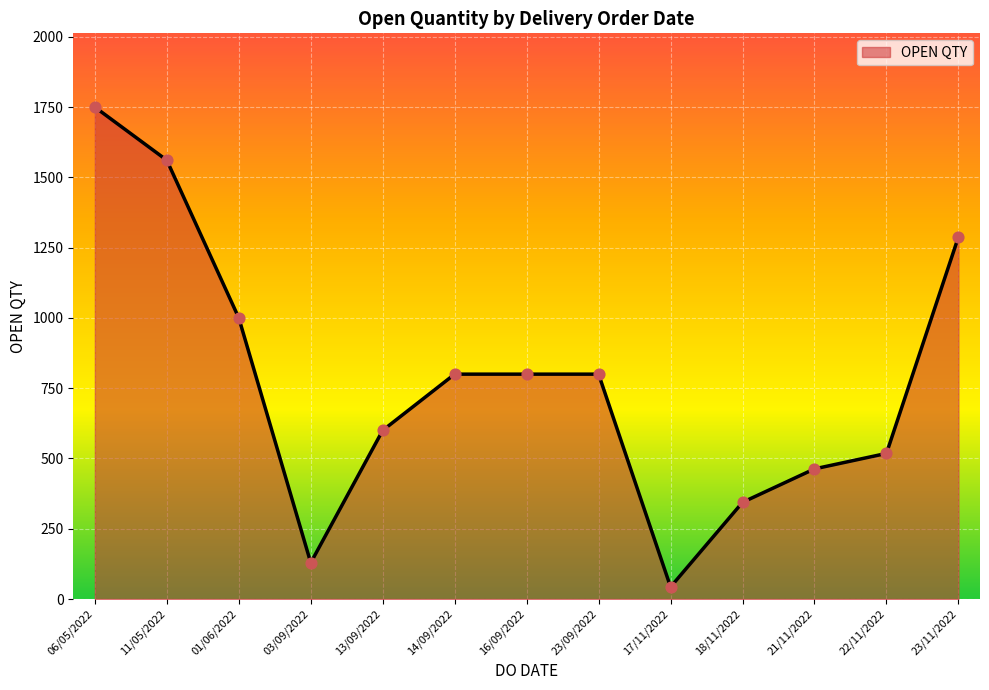

Between 11/05/2022 and 17/11/2022, which is larger?

11/05/2022